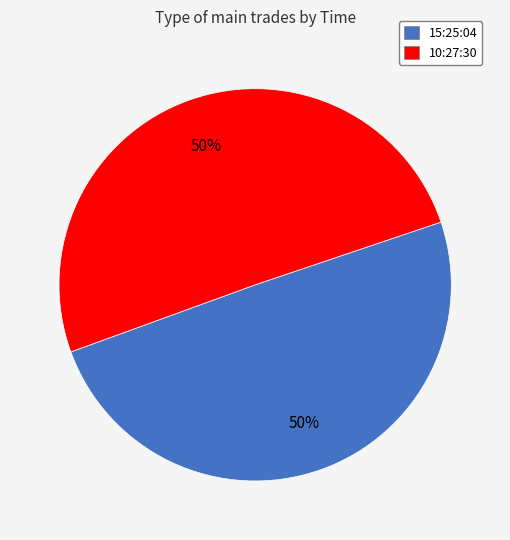

True or false: 15:25:04 accounts for 59% of the total.

False